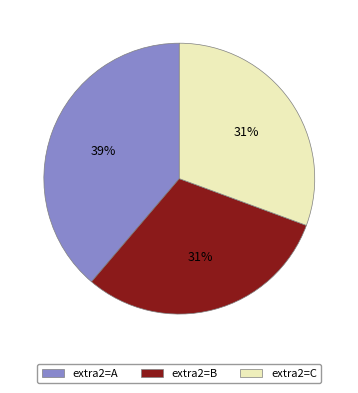

To the nearest percent, what is the average slice percentage?

33%